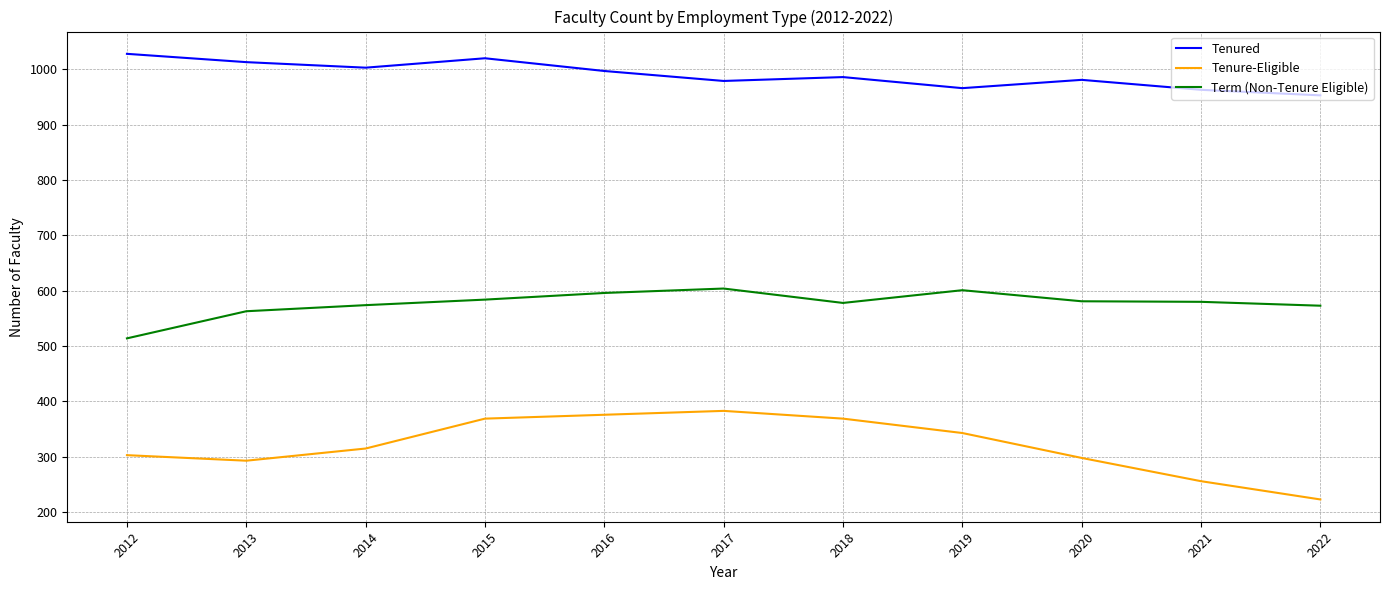

True or false: Tenure-Eligible and Tenured cross at least once.

False